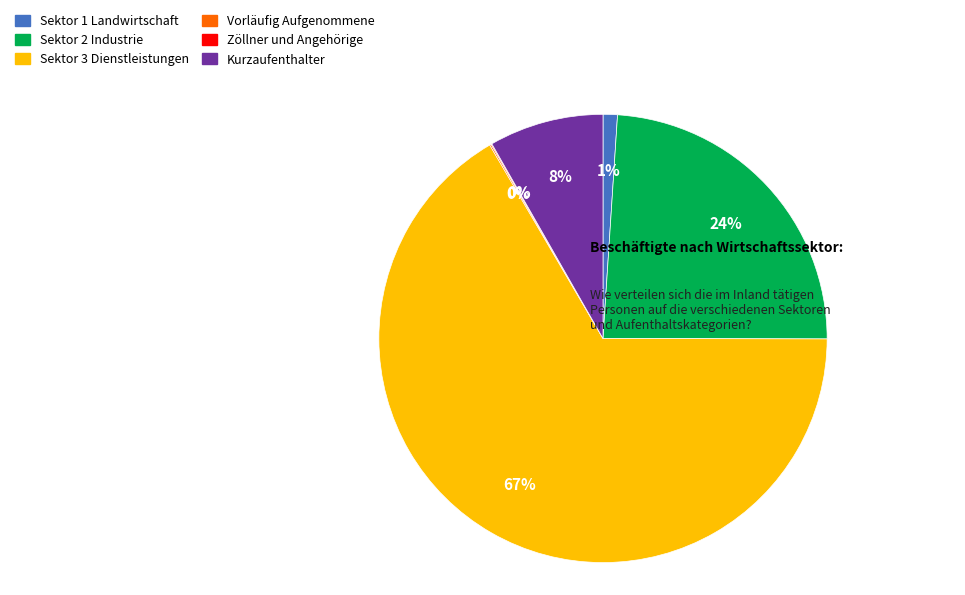

Is it true that Sektor 1 Landwirtschaft is 14% of the pie?

False